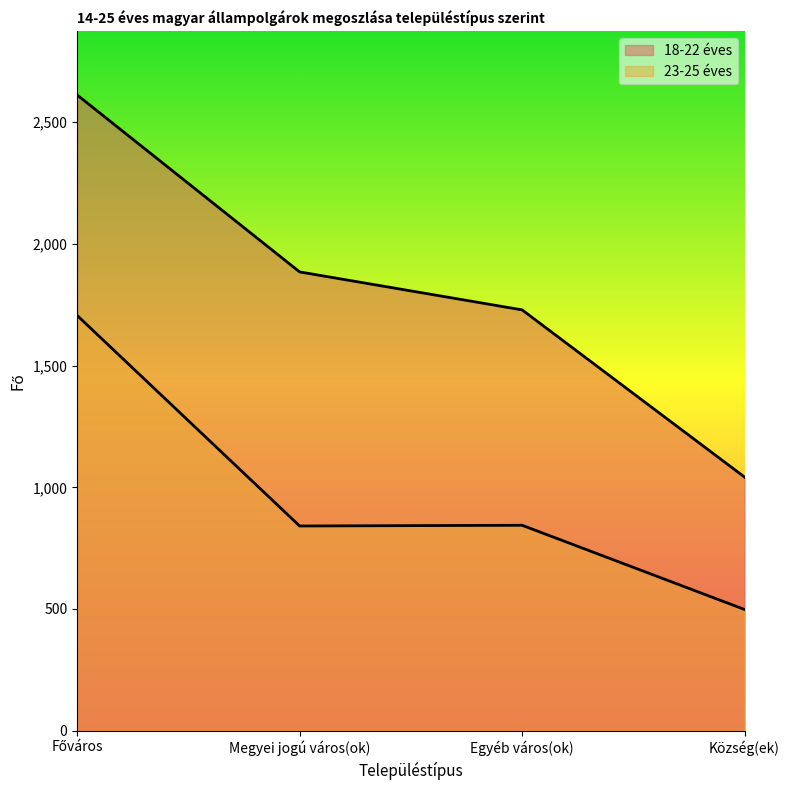

True or false: 23-25 éves and 18-22 éves cross at least once.

False